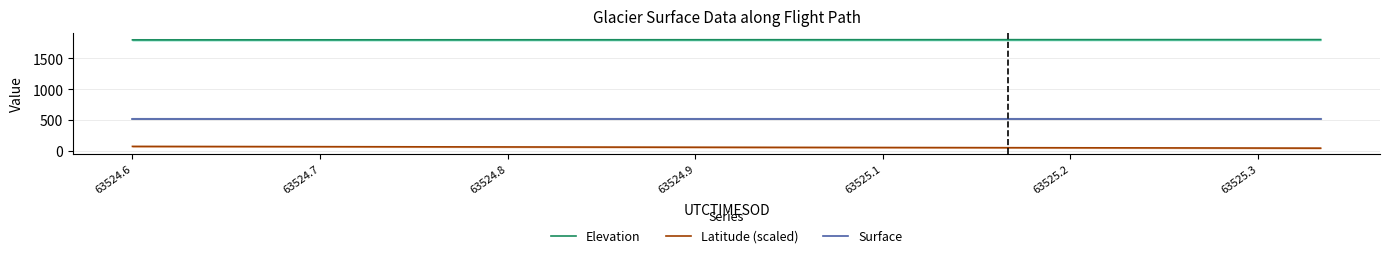

The value of Elevation at 63525.3 is 1805.8. True or false?

True